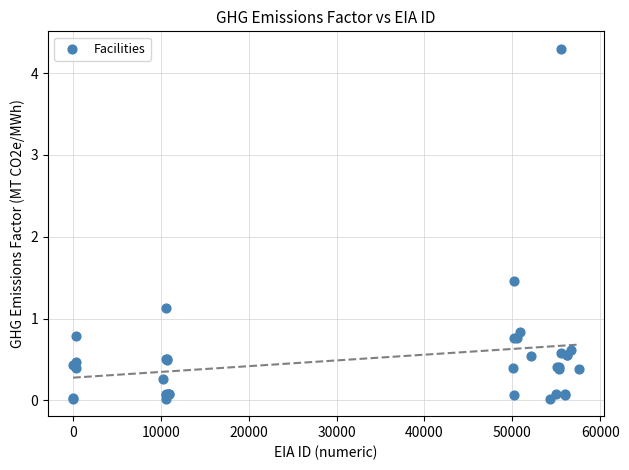

What Y value in the scatter plot is closest to 2?

1.5